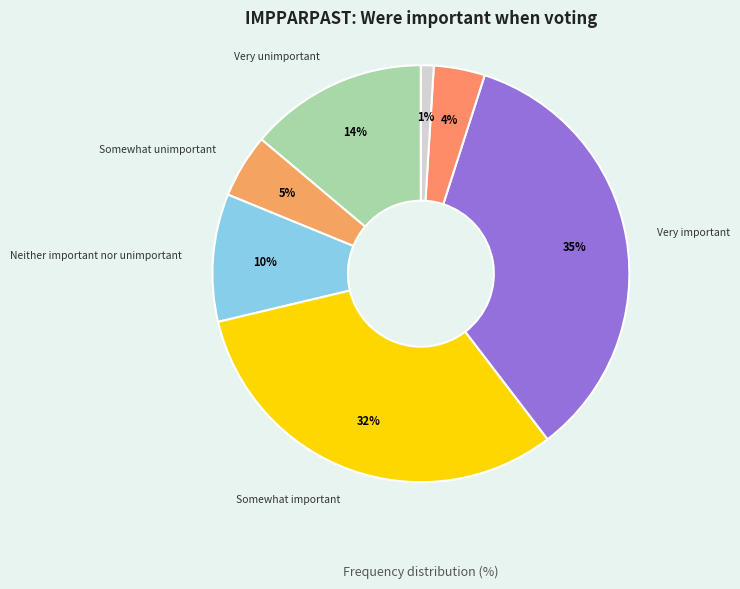

Which category has the smallest portion of the pie?

RA